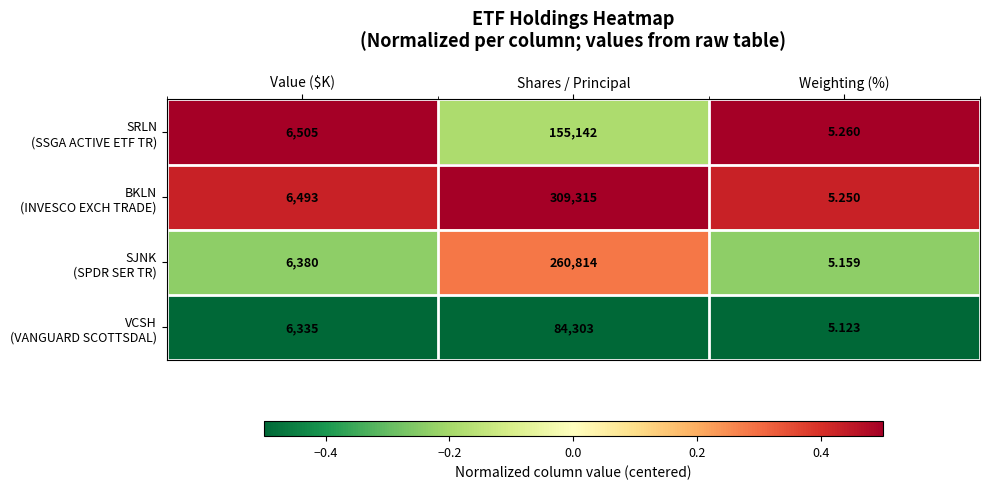

Which label corresponds to the smallest value in the chart?

Weighting (%)